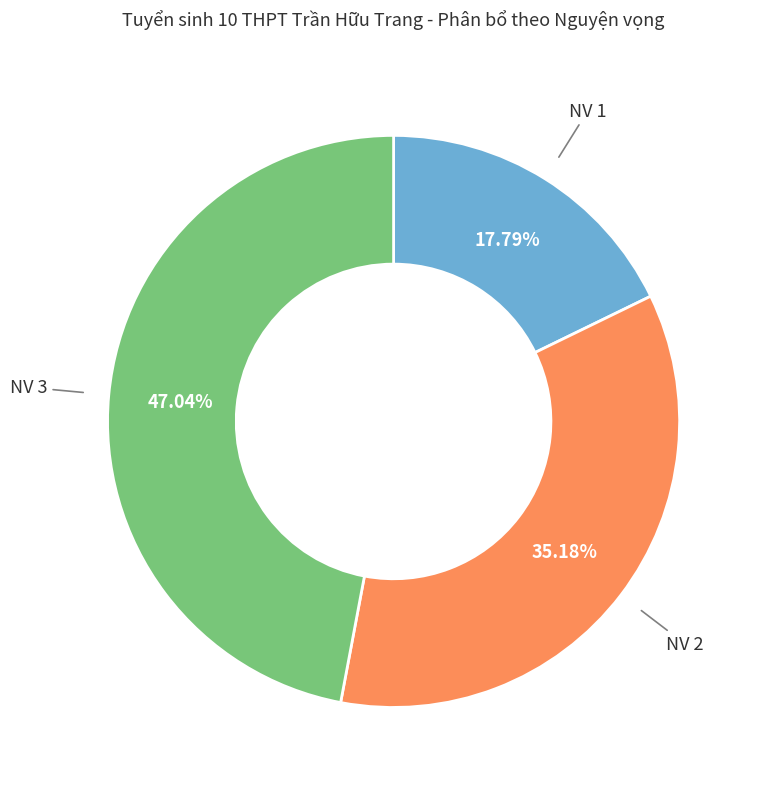

Is there a majority slice in this chart?

No